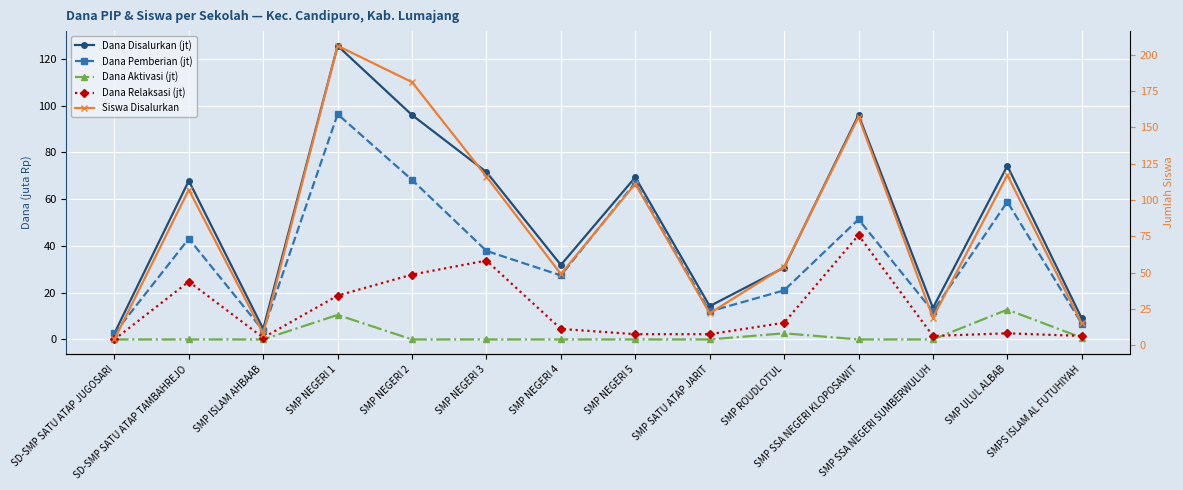

What is the label of the 3rd point from the left?

SMP ISLAM AHBAAB